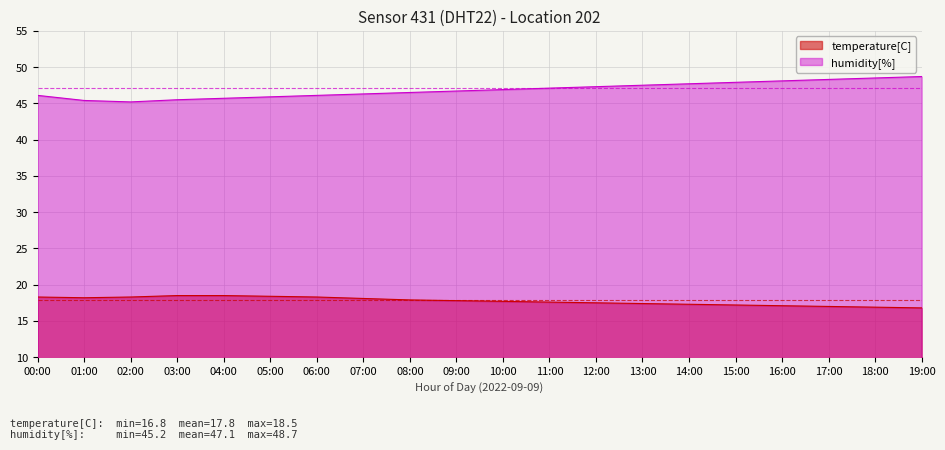

Reading right to left, extract all data points from this chart.

temperature: 19:00=16.8	18:00=16.9	17:00=17.0	16:00=17.1	15:00=17.2	14:00=17.3	13:00=17.4	12:00=17.5	11:00=17.6	10:00=17.7	09:00=17.8	08:00=17.9	07:00=18.1	06:00=18.3	05:00=18.4	04:00=18.5	03:00=18.5	02:00=18.3	01:00=18.2	00:00=18.3
humidity: 19:00=48.7	18:00=48.5	17:00=48.3	16:00=48.1	15:00=47.9	14:00=47.7	13:00=47.5	12:00=47.3	11:00=47.1	10:00=46.9	09:00=46.7	08:00=46.5	07:00=46.3	06:00=46.1	05:00=45.9	04:00=45.7	03:00=45.5	02:00=45.2	01:00=45.4	00:00=46.1